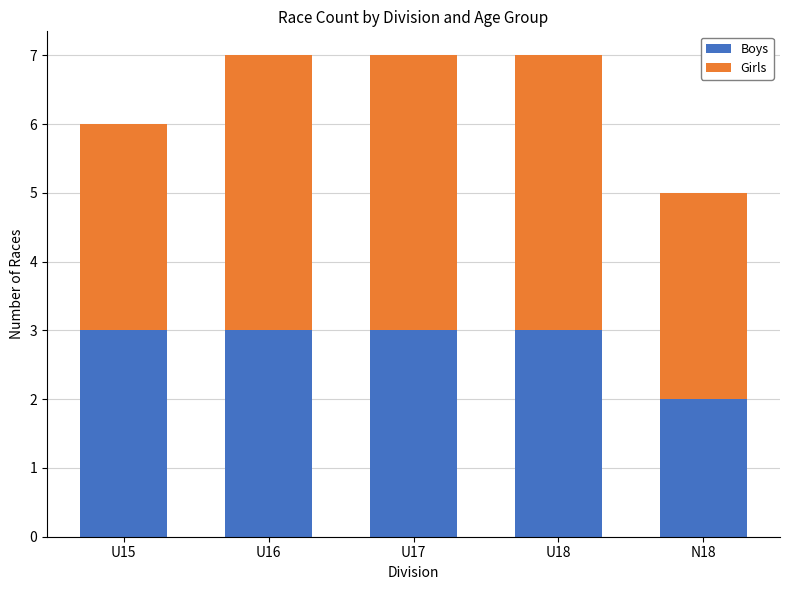

True or false: Boys has a value of 3 at U16.

True